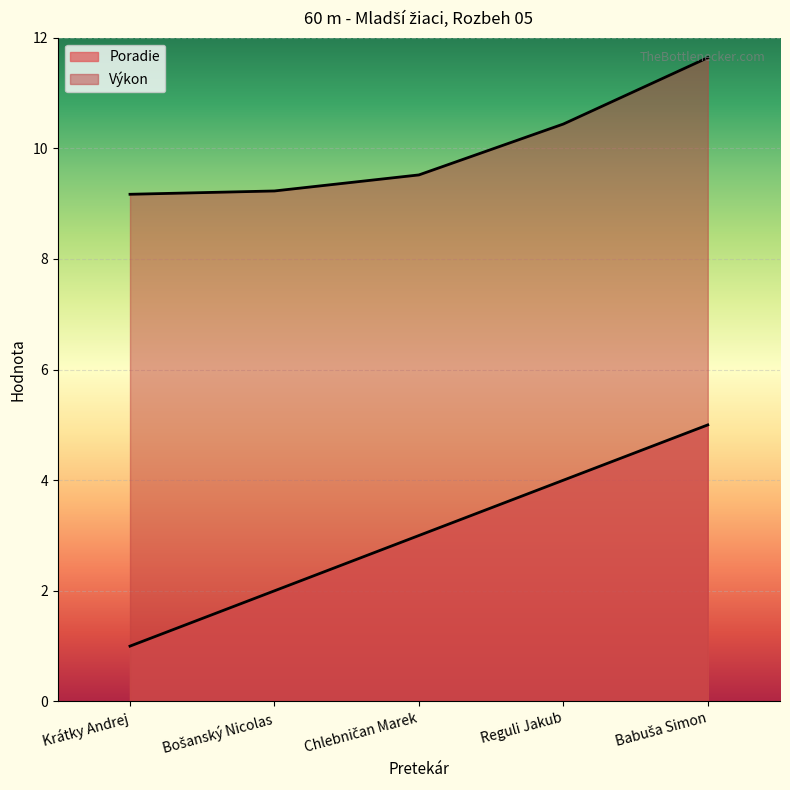

True or false: Výkon has more than 1 interior local peaks.

False